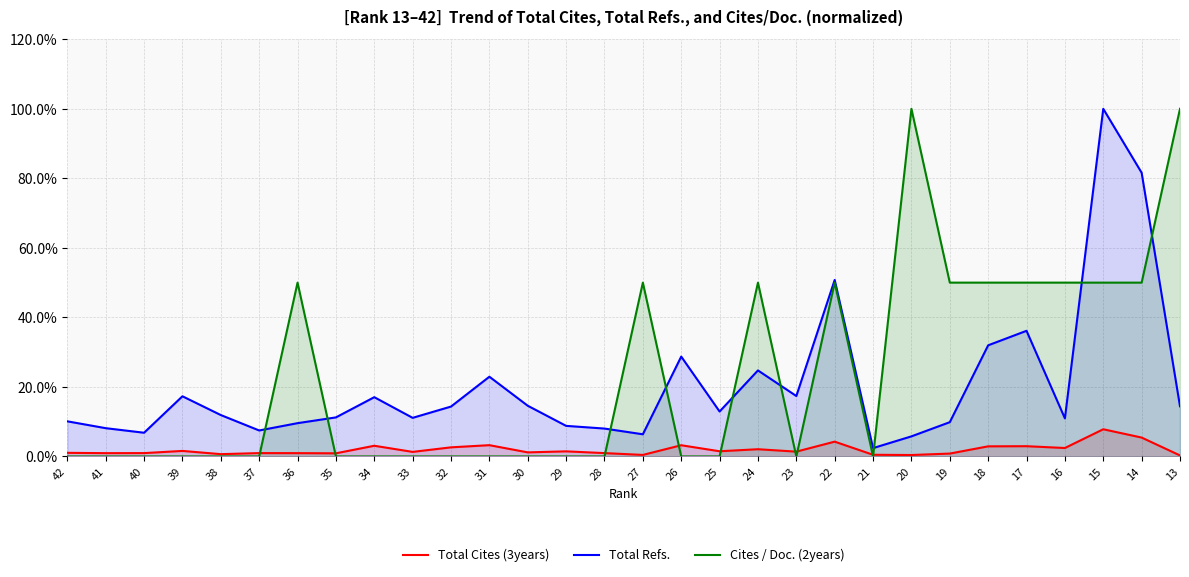

The Cites / Doc. (2years) series shows 0.0 at 41. True or false?

True